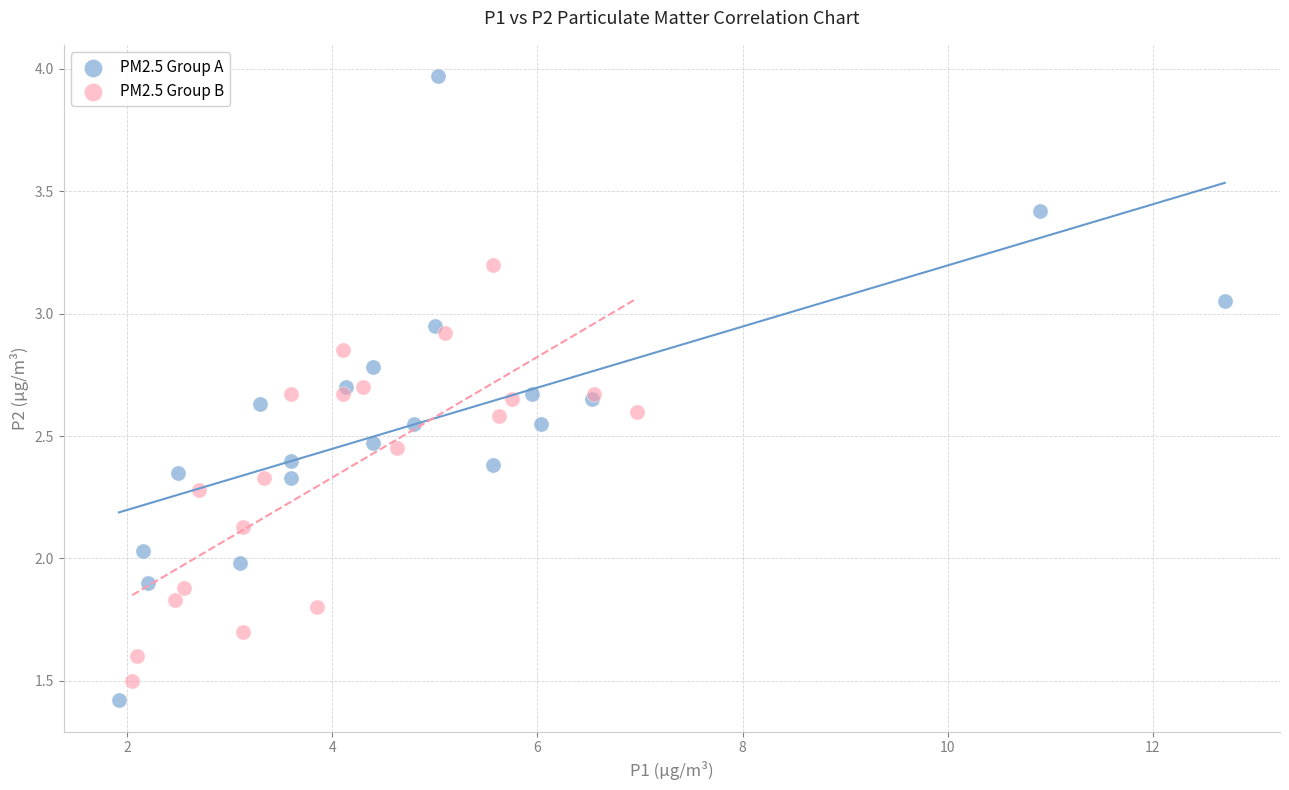

What are all the series names shown in the legend?

PM2.5 Group A, PM2.5 Group B